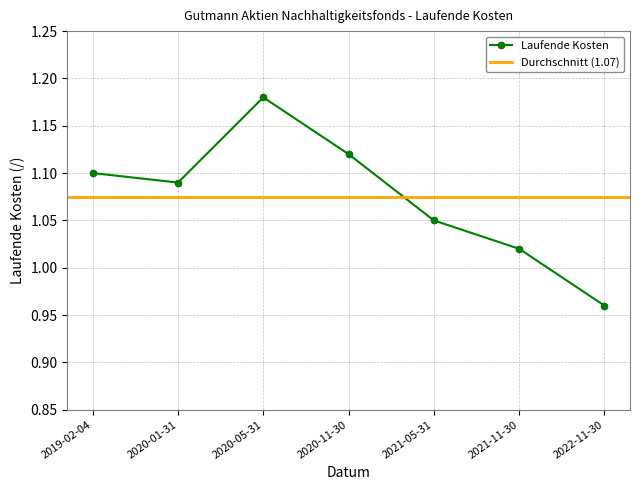

What is the label of the 3rd point from the left?

2020-05-31